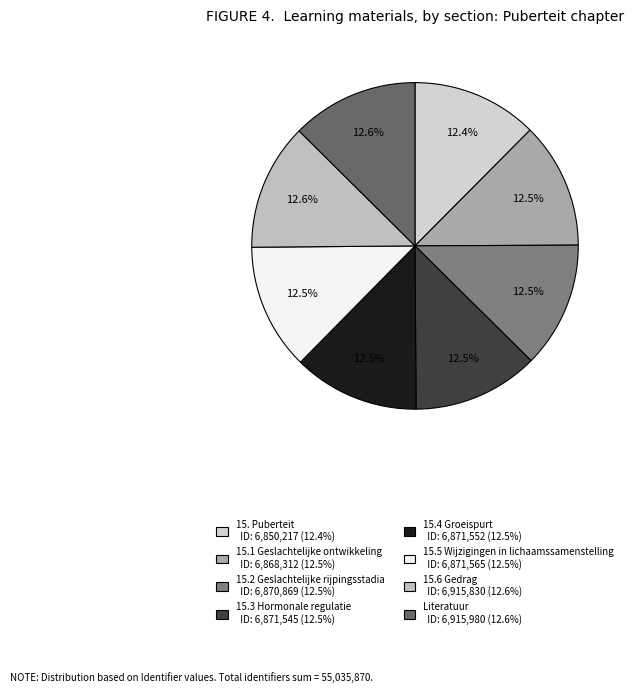

True or false: 15.5 Wijzigingen in lichaamssamenstelling accounts for 3% of the total.

False